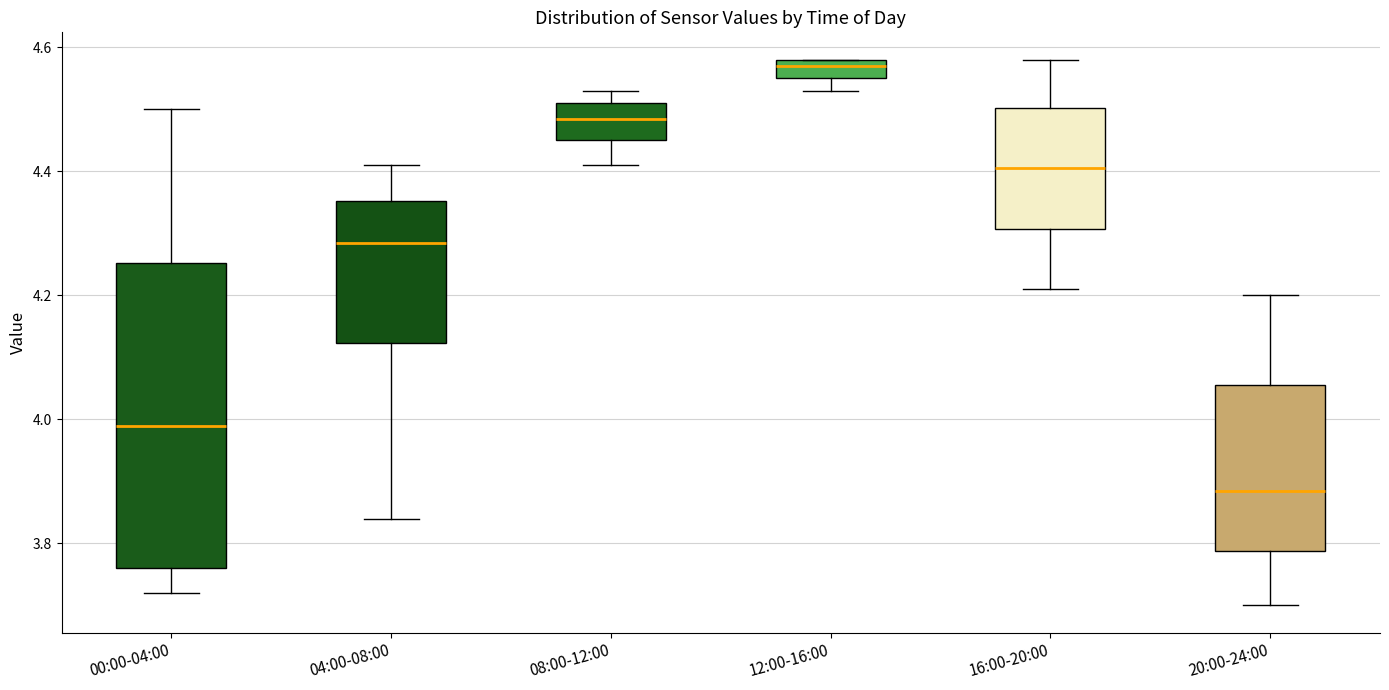

Where does the upper whisker of the box for 00:00-04:00 end on the y-axis? The values are not printed on the chart, so give them approximately, as read against the axis.

4.50